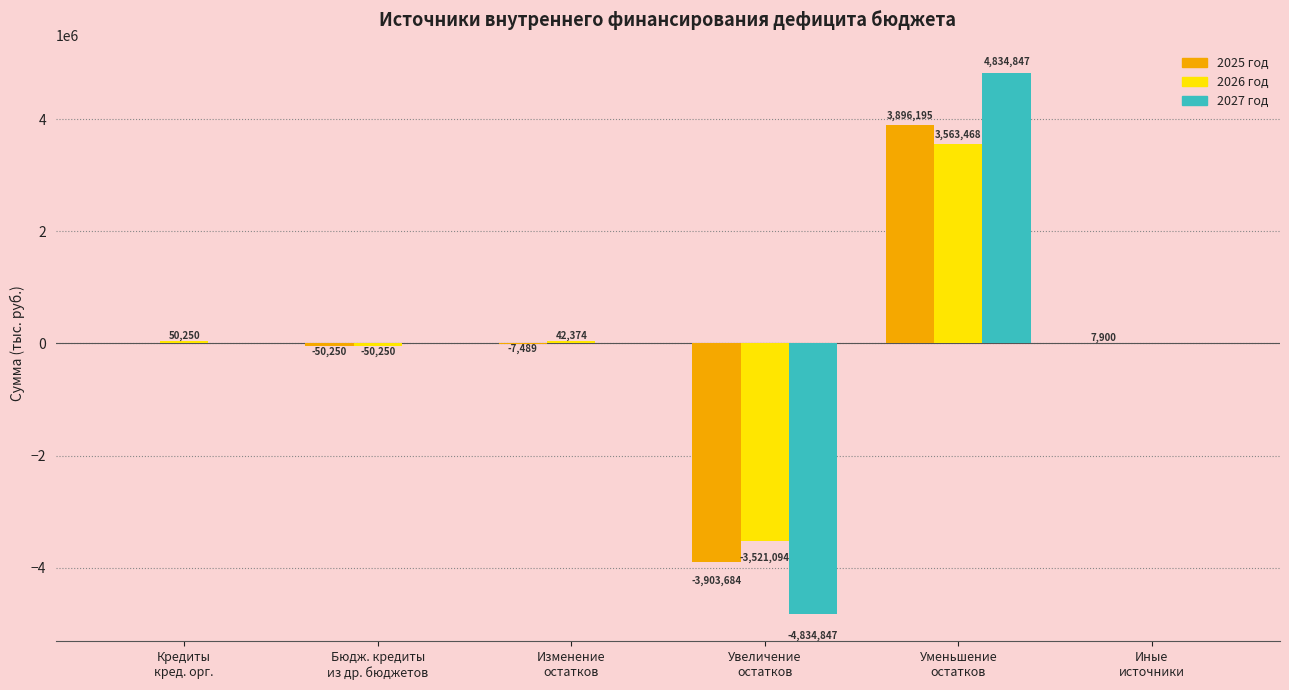

The value of 2025 год at Увеличение
остатков is -1838940.1. True or false?

False